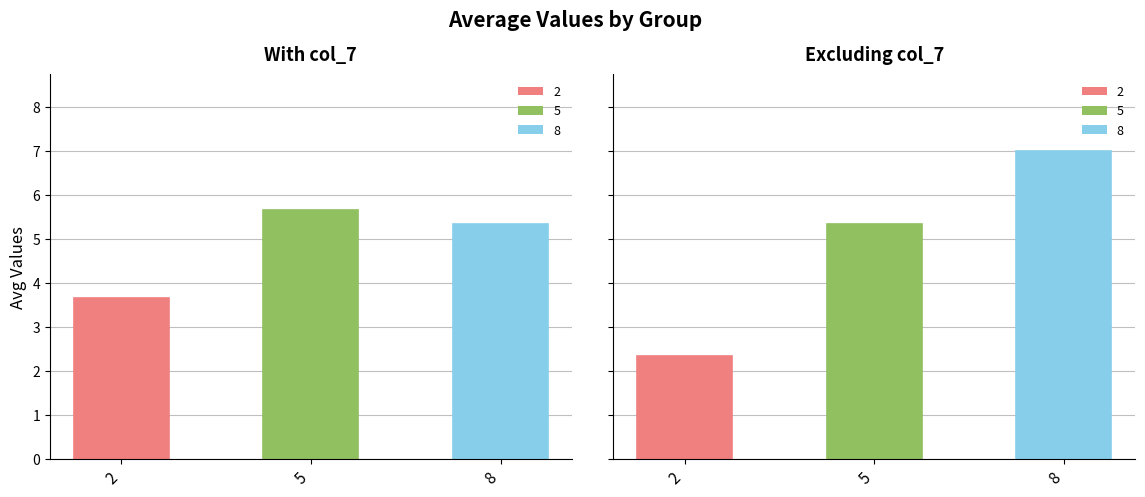

Which label corresponds to the largest value in the chart?

8